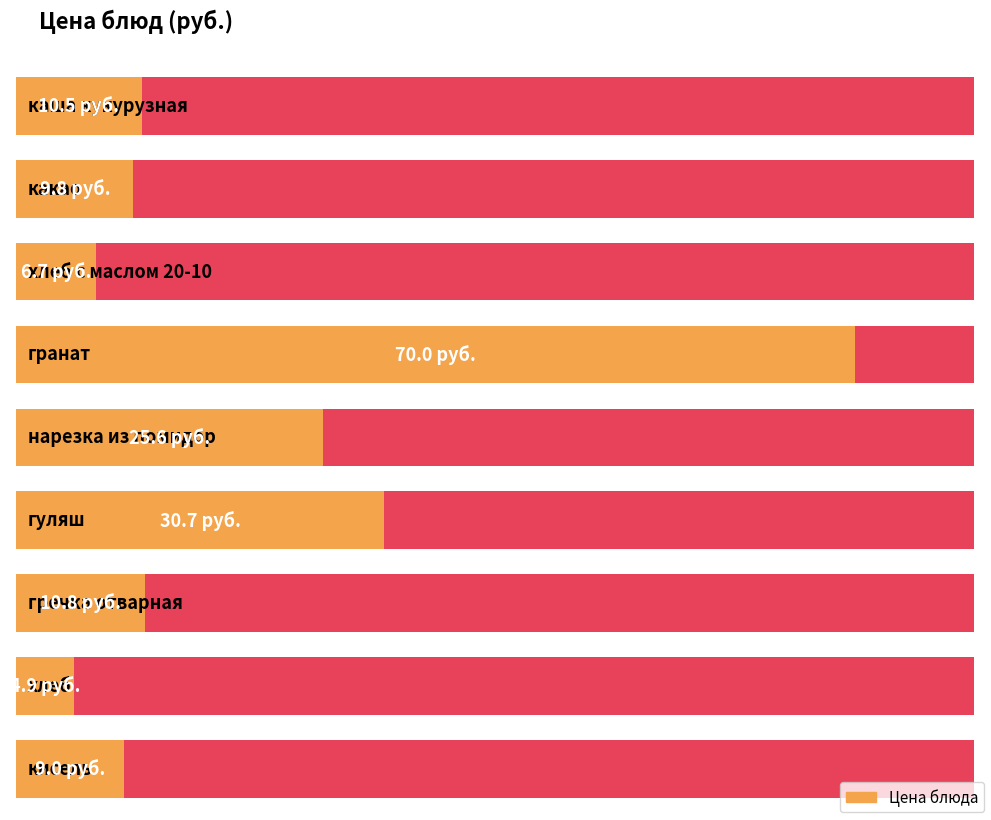

Is it true that the value at гранат is 113.7?

False